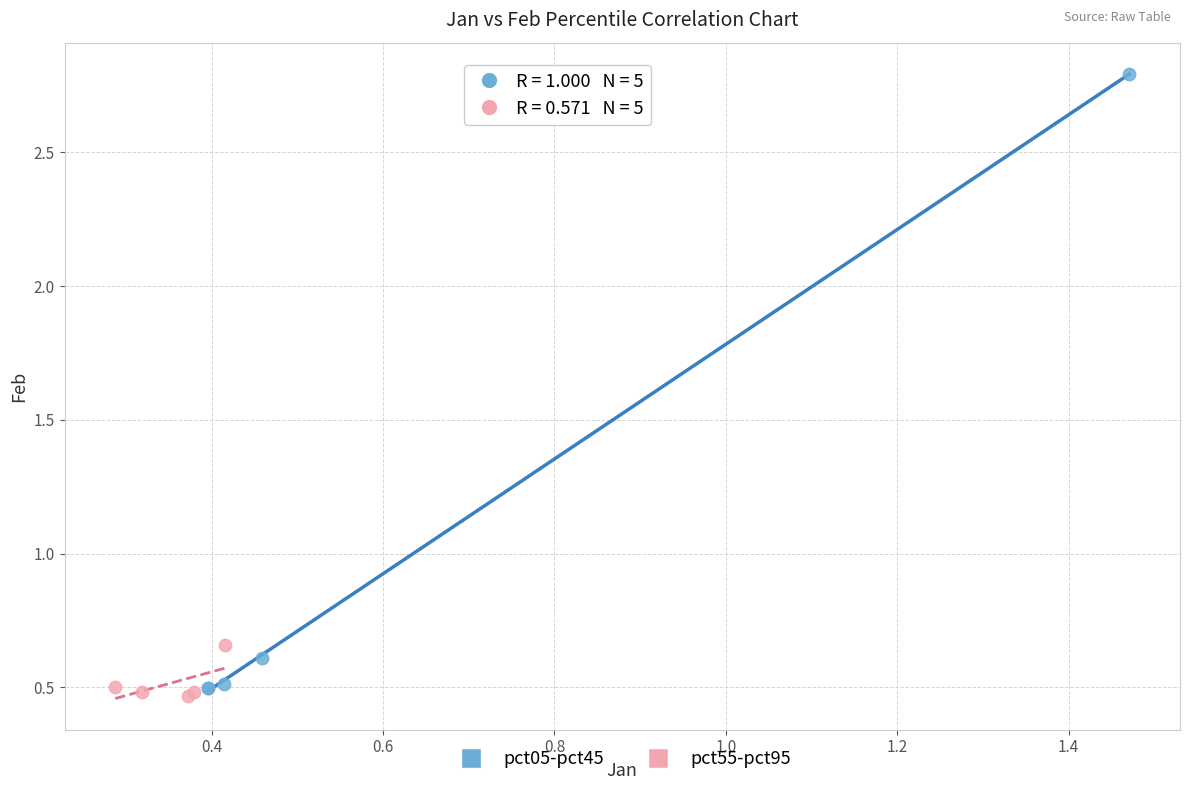

Which series contains the highest Y value?

pct05-pct45